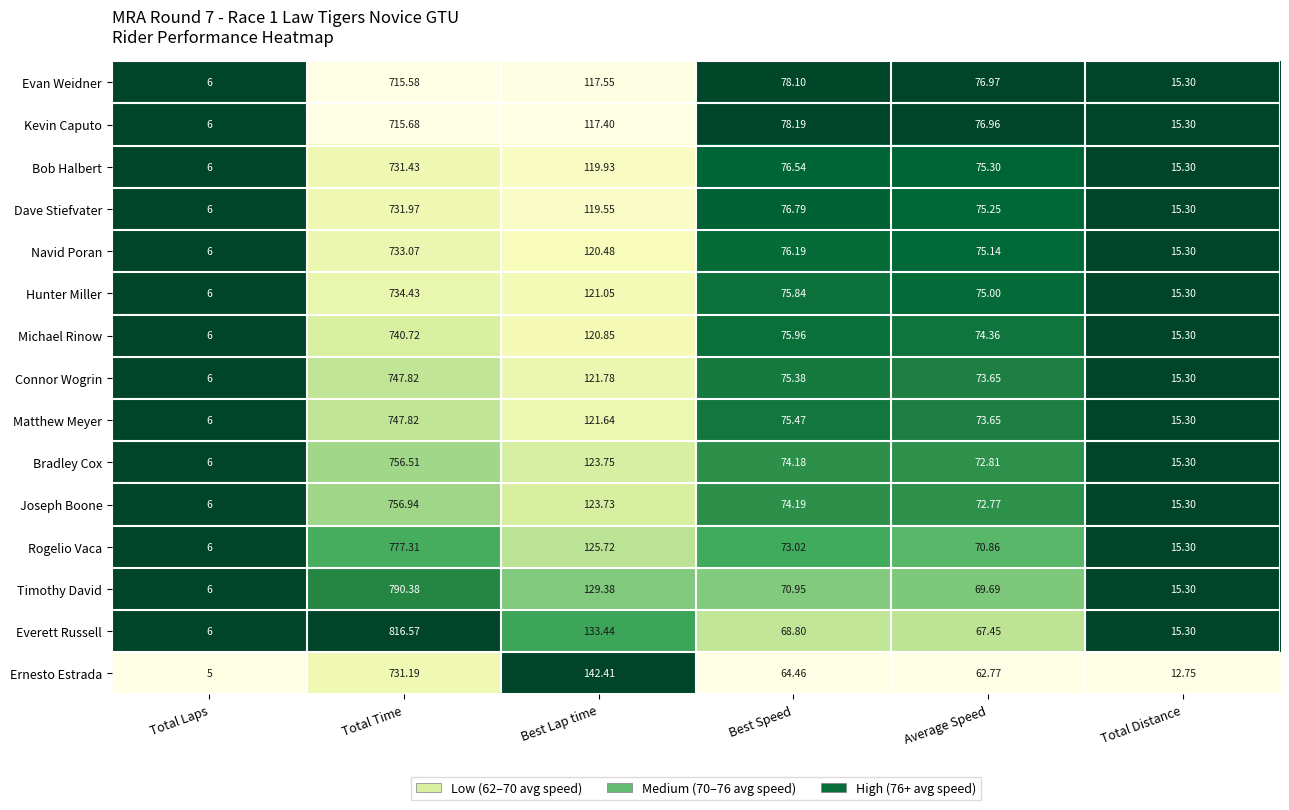

Which series has the largest total across all categories?

Everett Russell